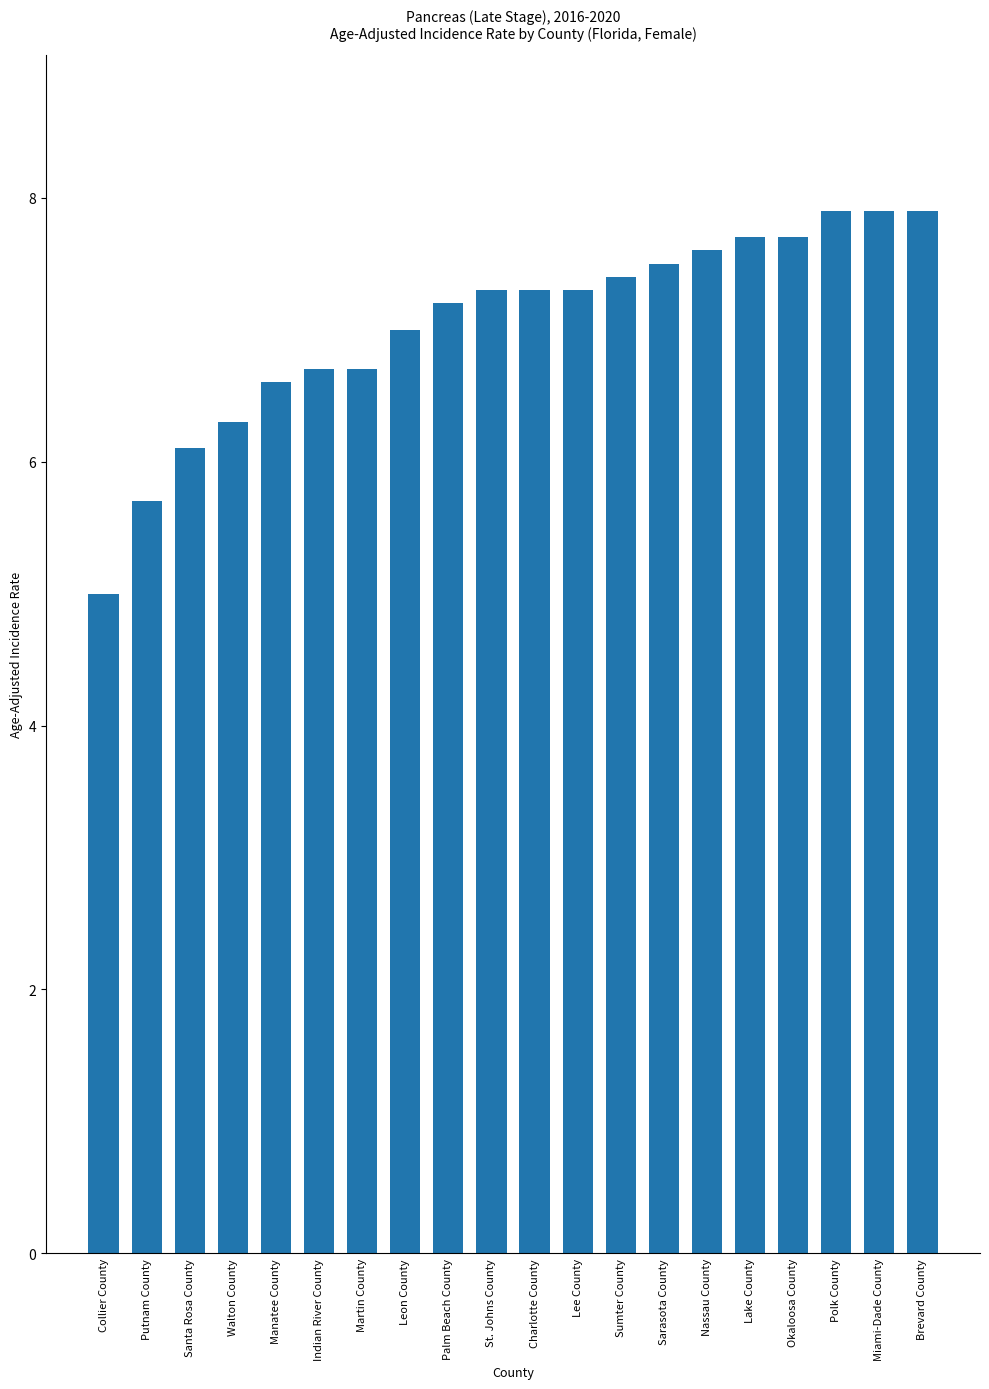

Where is the data nearest to the value 6?

Santa Rosa County